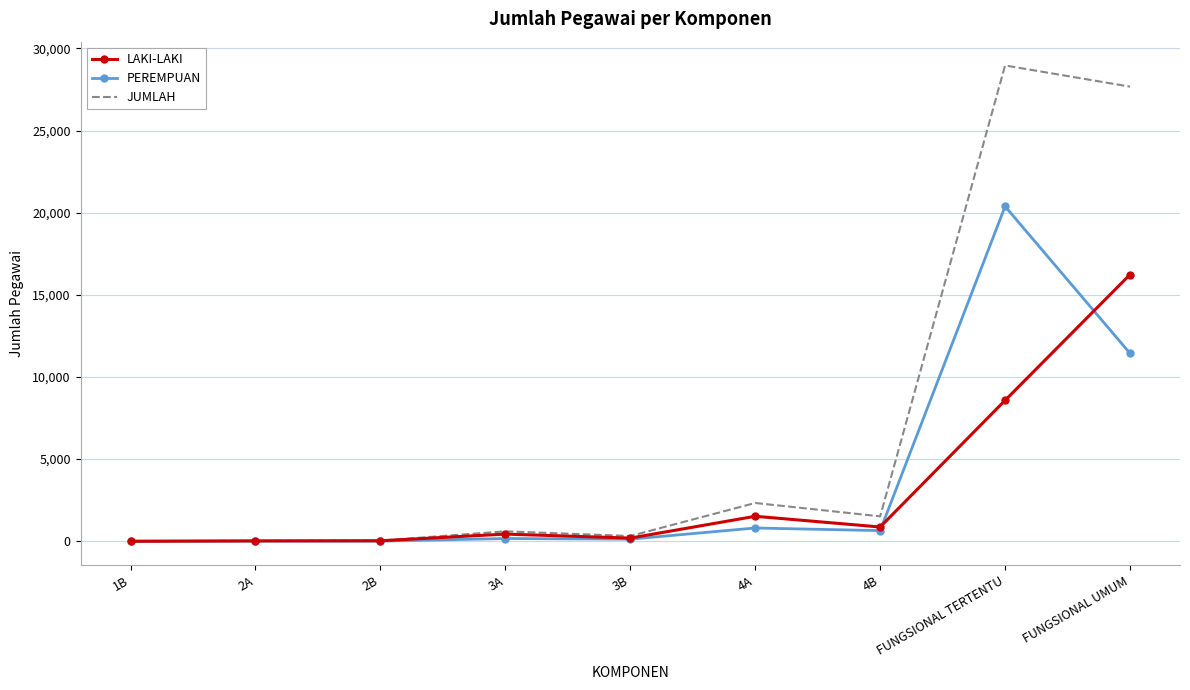

The value of LAKI-LAKI at FUNGSIONAL UMUM is 16234. True or false?

True